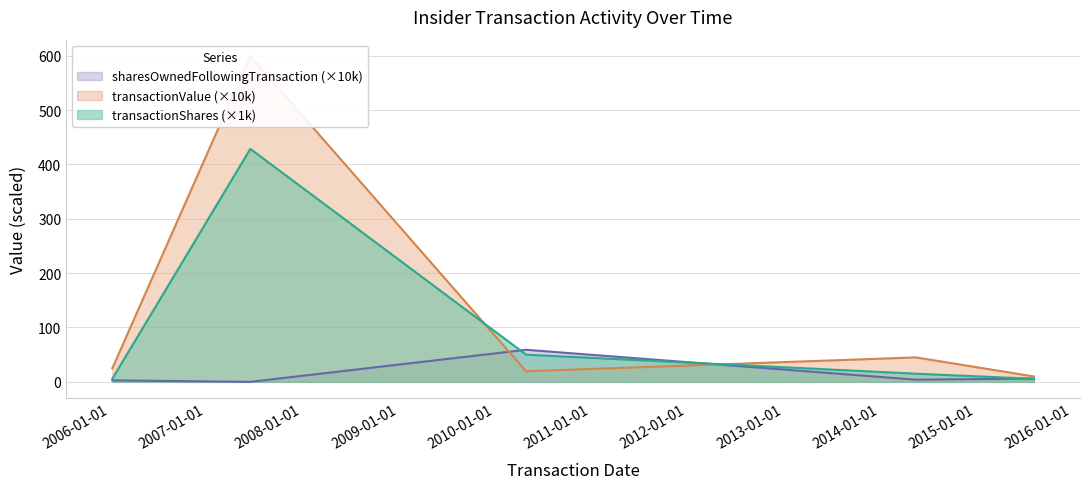

At how many categories does at least one series exceed 450?

1